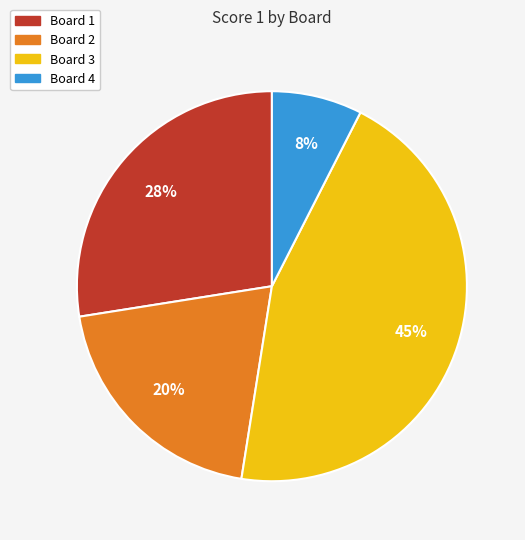

Do Board 2 and Board 1 together represent more than half of the pie?

No